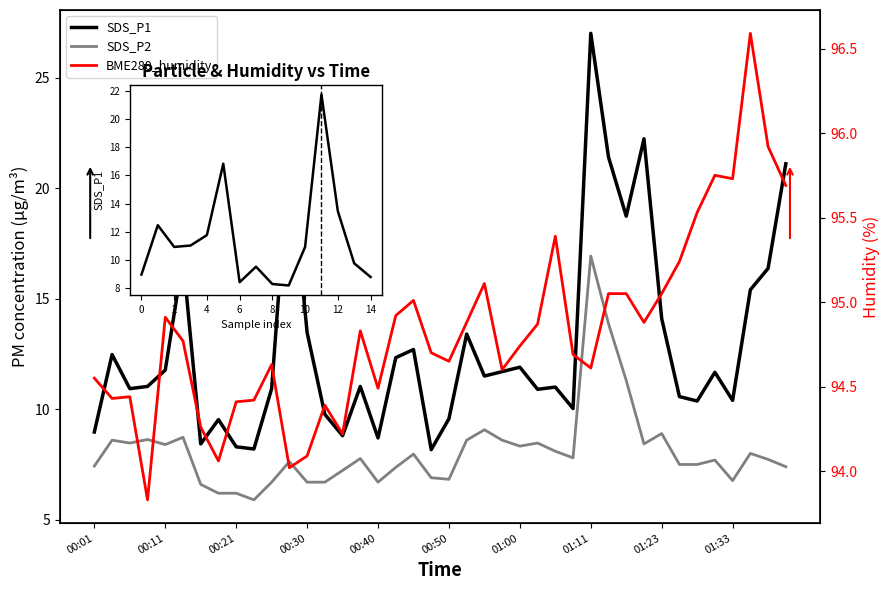

Reading left to right, list all the values displayed in this chart.

SDS_P1: 9.0	12.5	10.9	11.0	11.8	16.8	8.4	9.5	8.3	8.2	10.9	21.7	13.5	9.8	8.8	11.0	8.7	12.3	12.7	8.2	9.6	13.4	11.5	11.7	11.9	10.9	11.0	10.0	27.0	21.4	18.7	22.2	14.1	10.6	10.4	11.7	10.4	15.4	16.4	21.1
SDS_P2: 7.4	8.6	8.5	8.6	8.4	8.7	6.6	6.2	6.2	5.9	6.7	7.6	6.7	6.7	7.2	7.8	6.7	7.4	8.0	6.9	6.8	8.6	9.1	8.6	8.3	8.5	8.1	7.8	16.9	13.9	11.3	8.4	8.9	7.5	7.5	7.7	6.8	8.0	7.7	7.4
BME280_humidity: 94.5	94.4	94.4	93.8	94.9	94.8	94.3	94.1	94.4	94.4	94.6	94.0	94.1	94.4	94.2	94.8	94.5	94.9	95.0	94.7	94.7	94.9	95.1	94.6	94.7	94.9	95.4	94.7	94.6	95.0	95.0	94.9	95.0	95.2	95.5	95.8	95.7	96.6	95.9	95.7